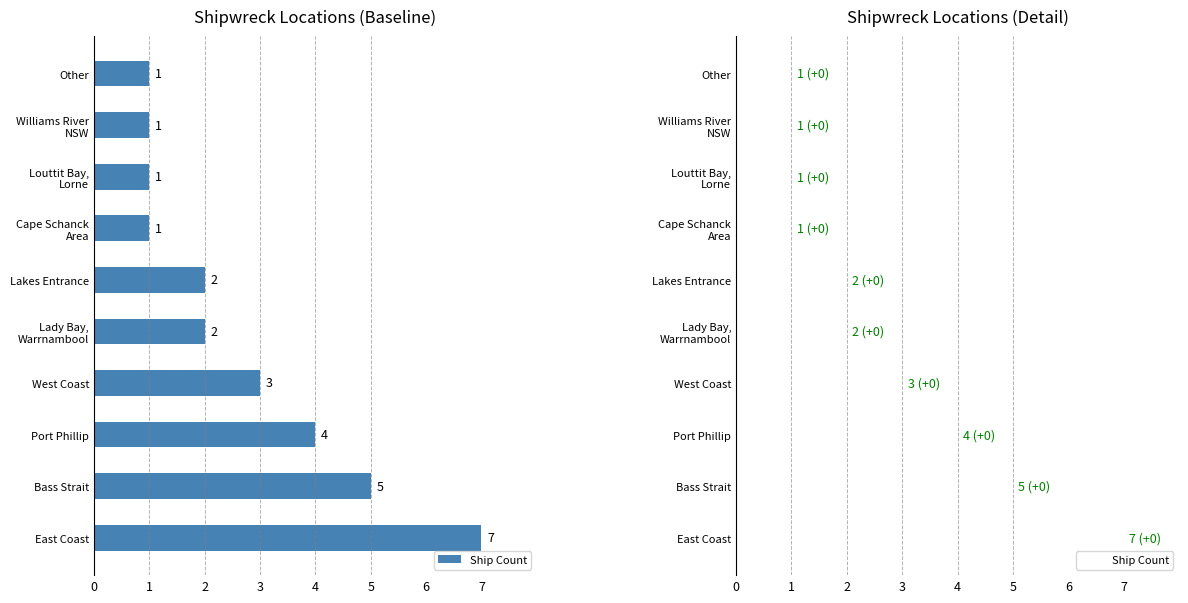

Rank the categories by value from lowest to highest.

Cape Schanck Area, Louttit Bay, Lorne, Williams River NSW, Other, Lady Bay, Warrnambool, Lakes Entrance, West Coast, Port Phillip, Bass Strait, East Coast